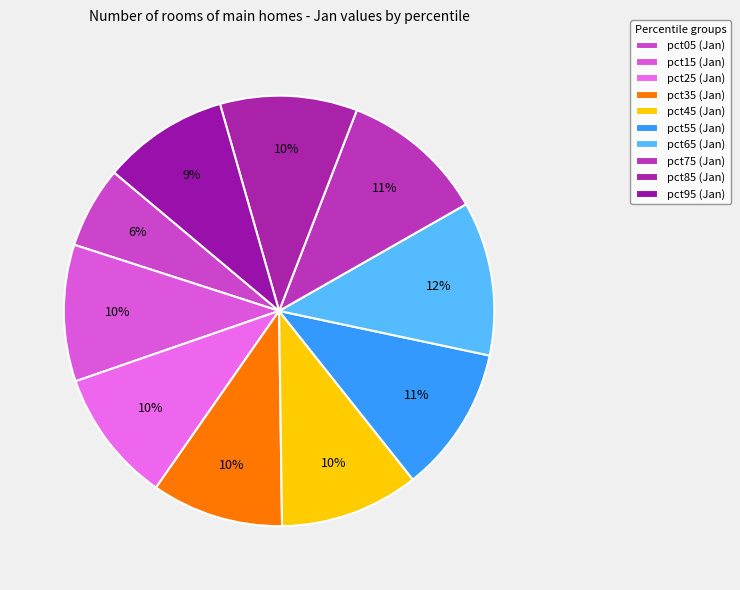

Count the number of slices in the pie.

10